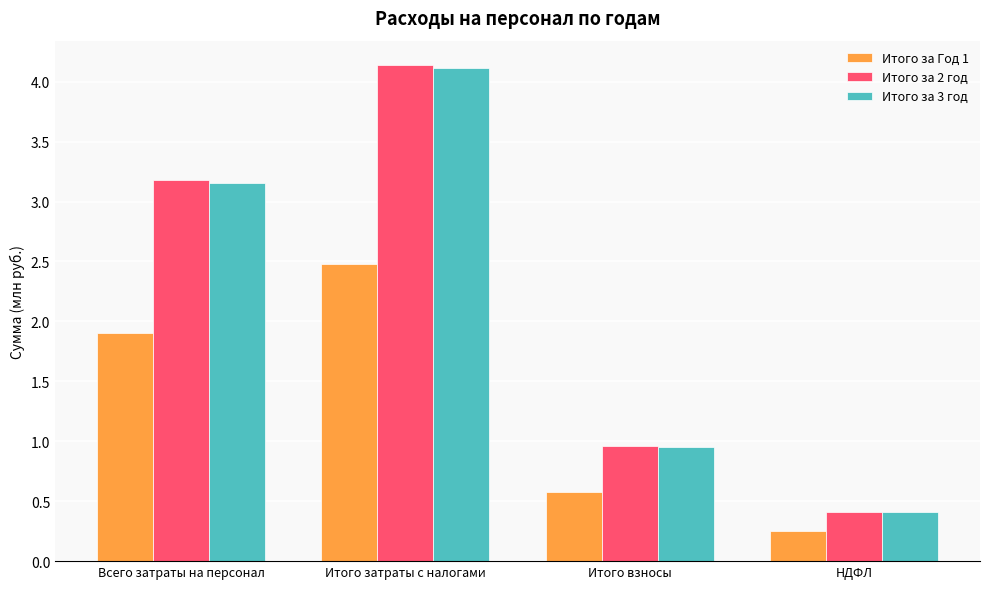

How many bars are there in total?

12